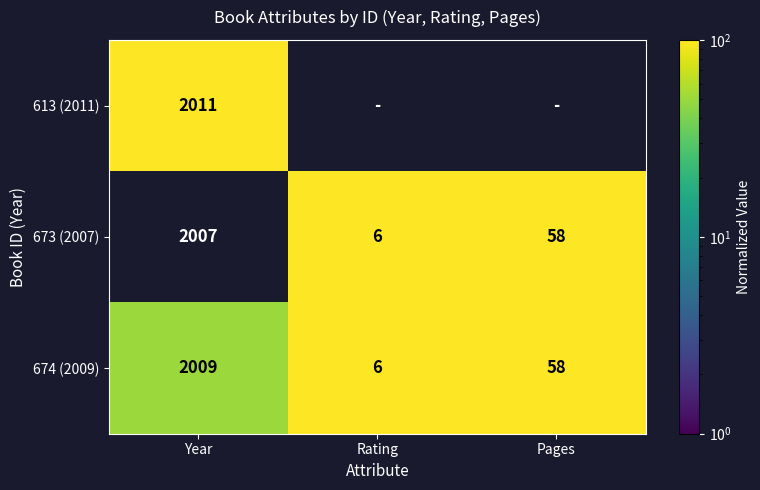

Which category has the highest value in the 674 (2009) series?

Year